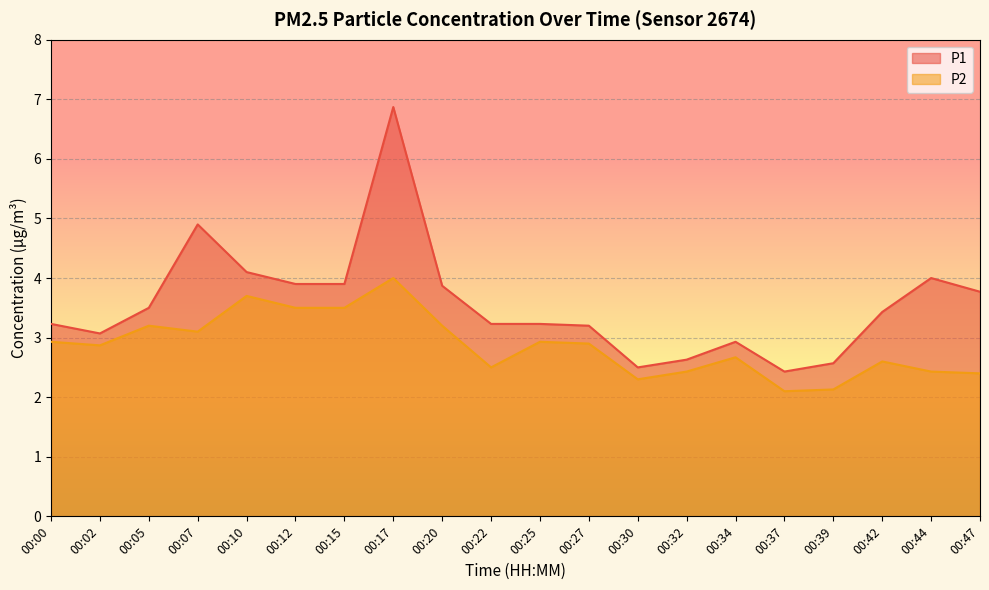

What is the spread (max minus min) of values at 00:10?

0.4